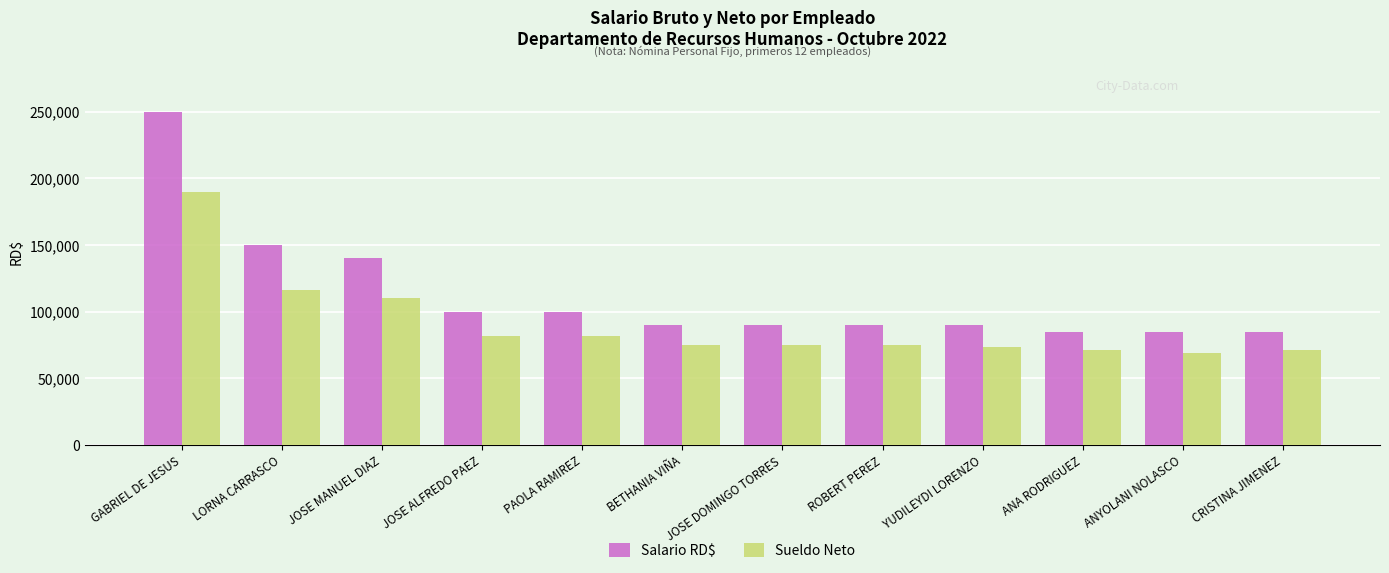

Which series has the largest total across all categories?

Salario RD$